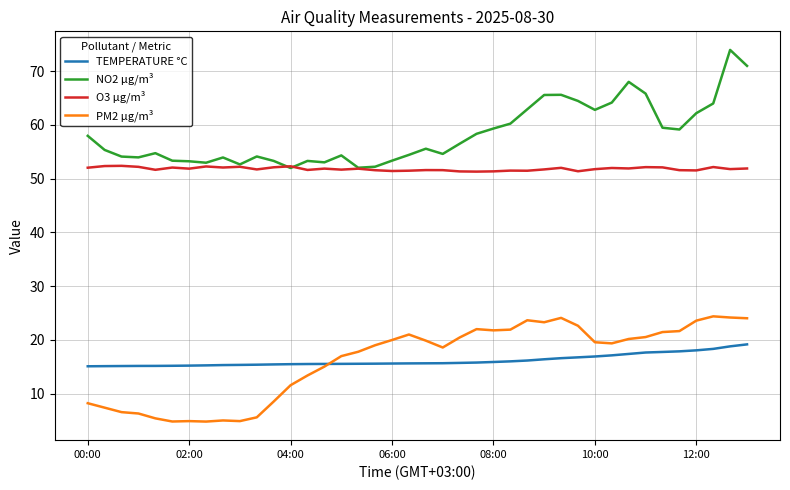

What is the highest value of the O3 µg/m³ series?

52.4